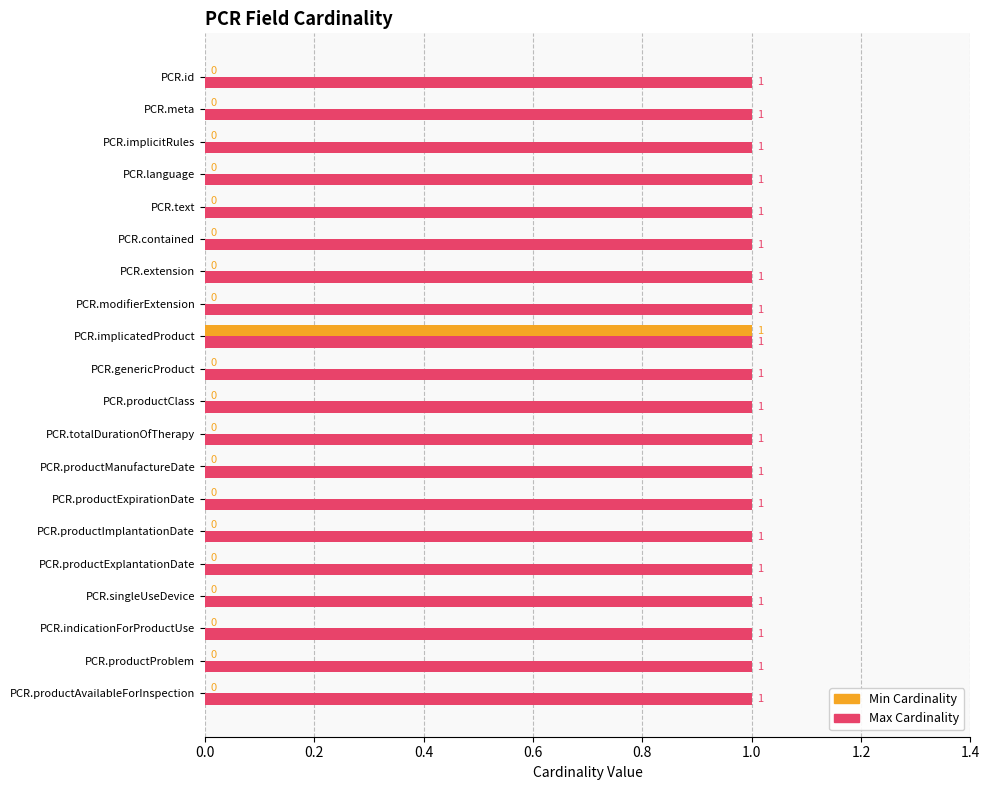

The value of Min Cardinality at PCR.modifierExtension is 0. True or false?

True